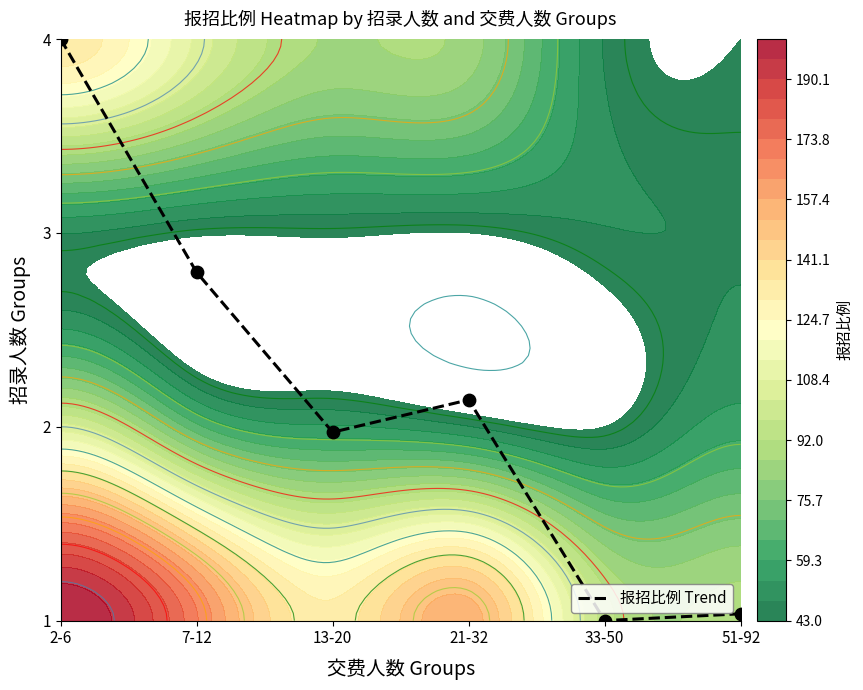

Count the number of categories in the chart.

6